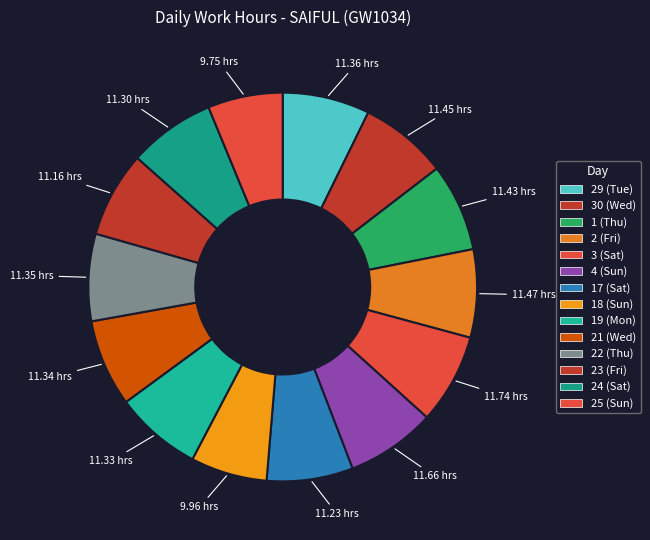

How many slices are in this pie chart?

14